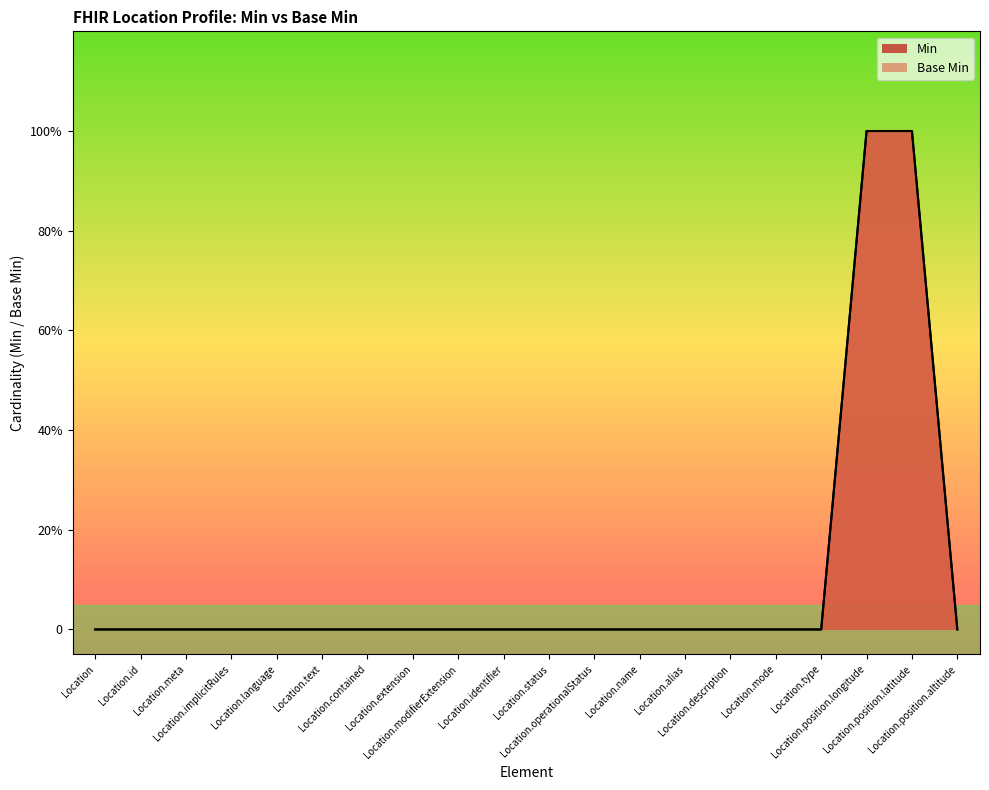

True or false: Min has more than 1 interior local peaks.

False